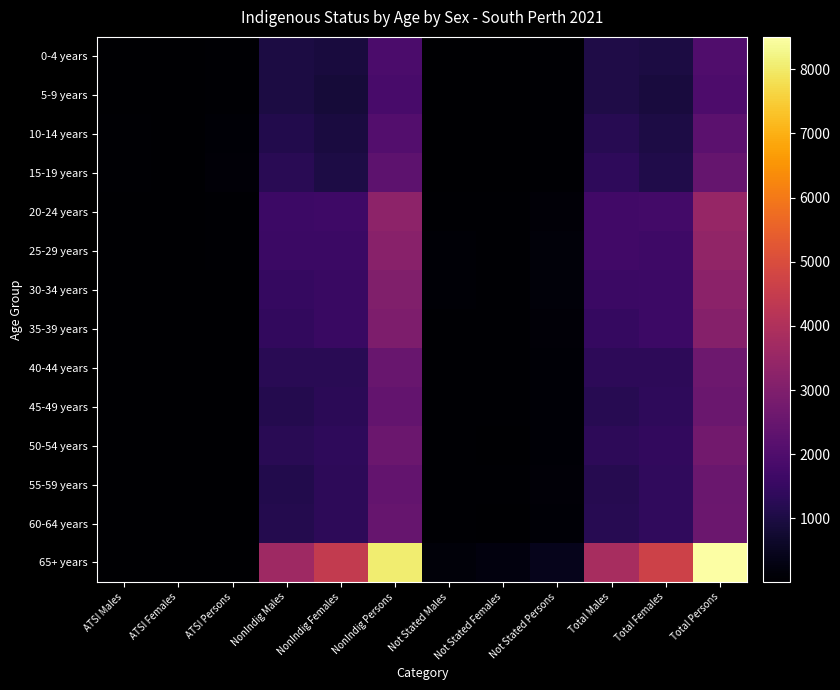

Which series has the largest total across all categories?

65+ years